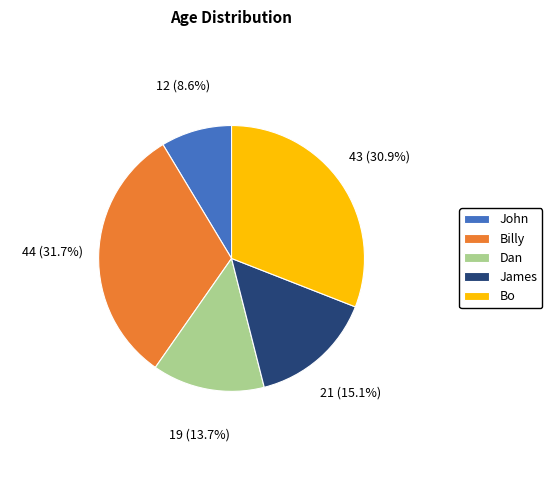

What percentage is NOT represented by Dan?

86.3%